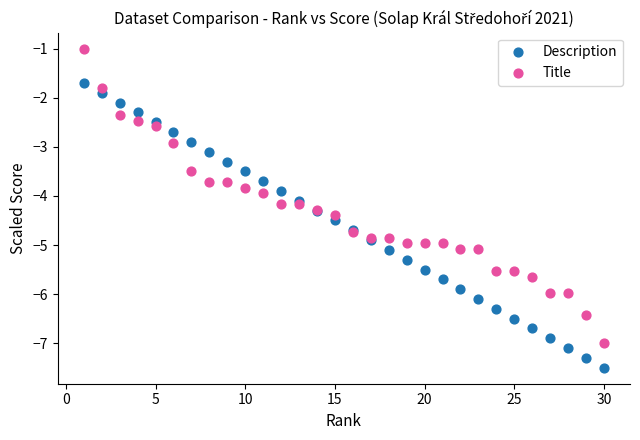

Which series has the largest Y range (max minus min)?

Title